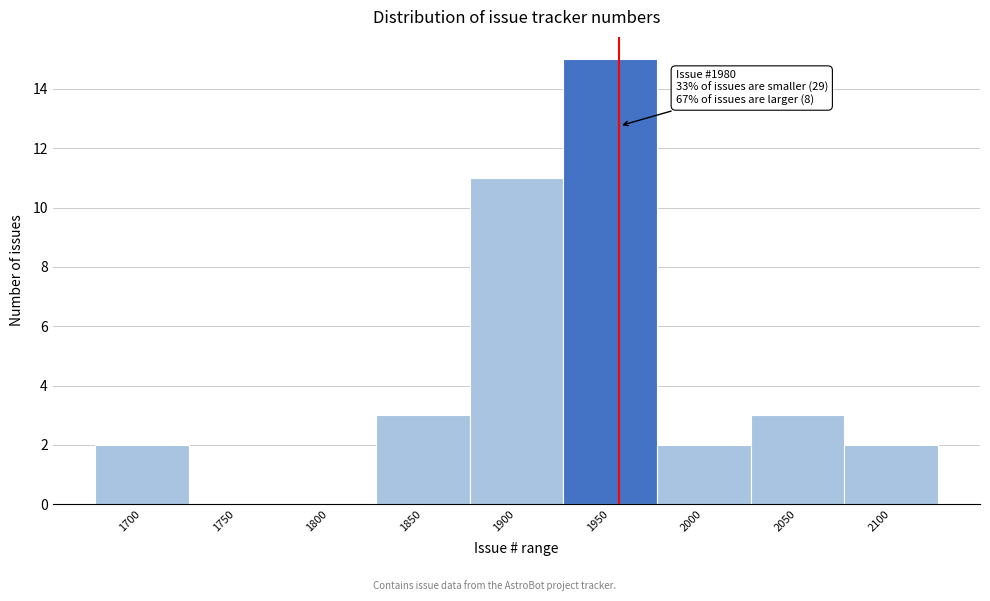

Reading left to right, what are all the values shown in this chart?

1700=2	1750=0	1800=0	1850=3	1900=11	1950=15	2000=2	2050=3	2100=2